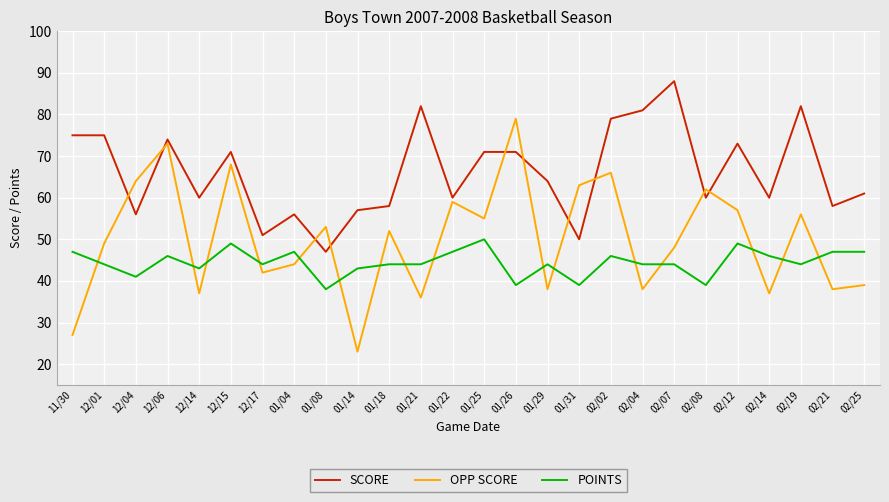

True or false: SCORE has a value of 60 at 02/14.

True